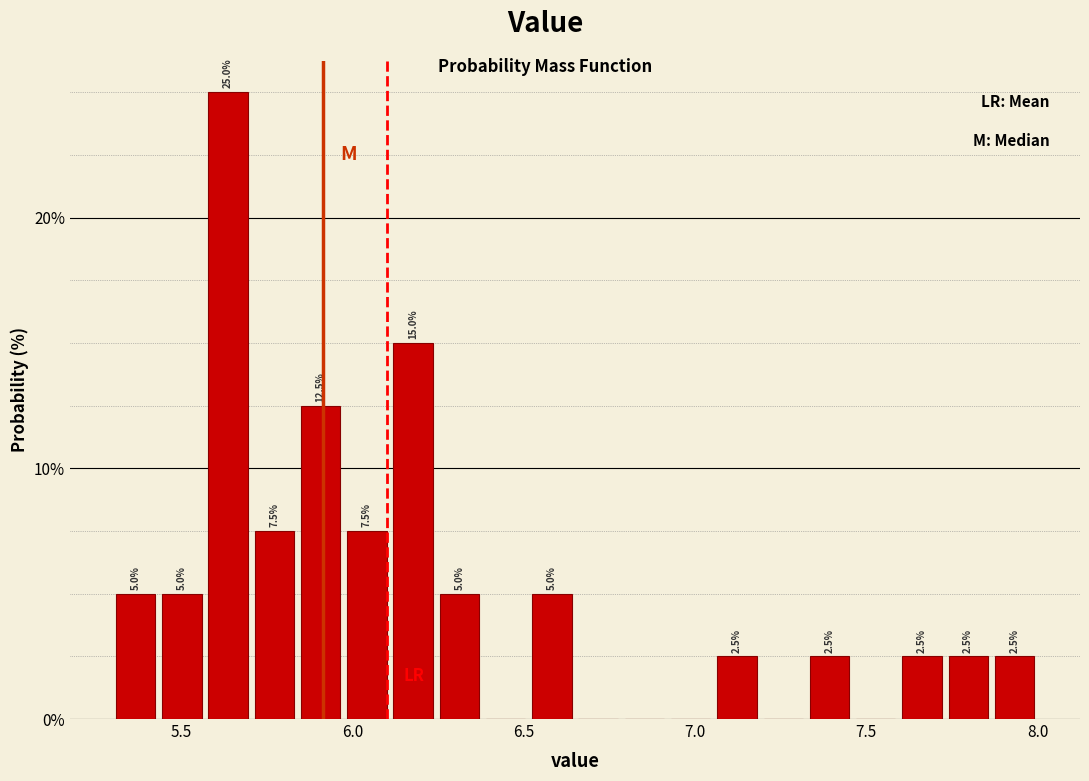

Around what value on the x-axis is the tallest bar? Give the approximate position of its centre, as read against the axis.

5.65